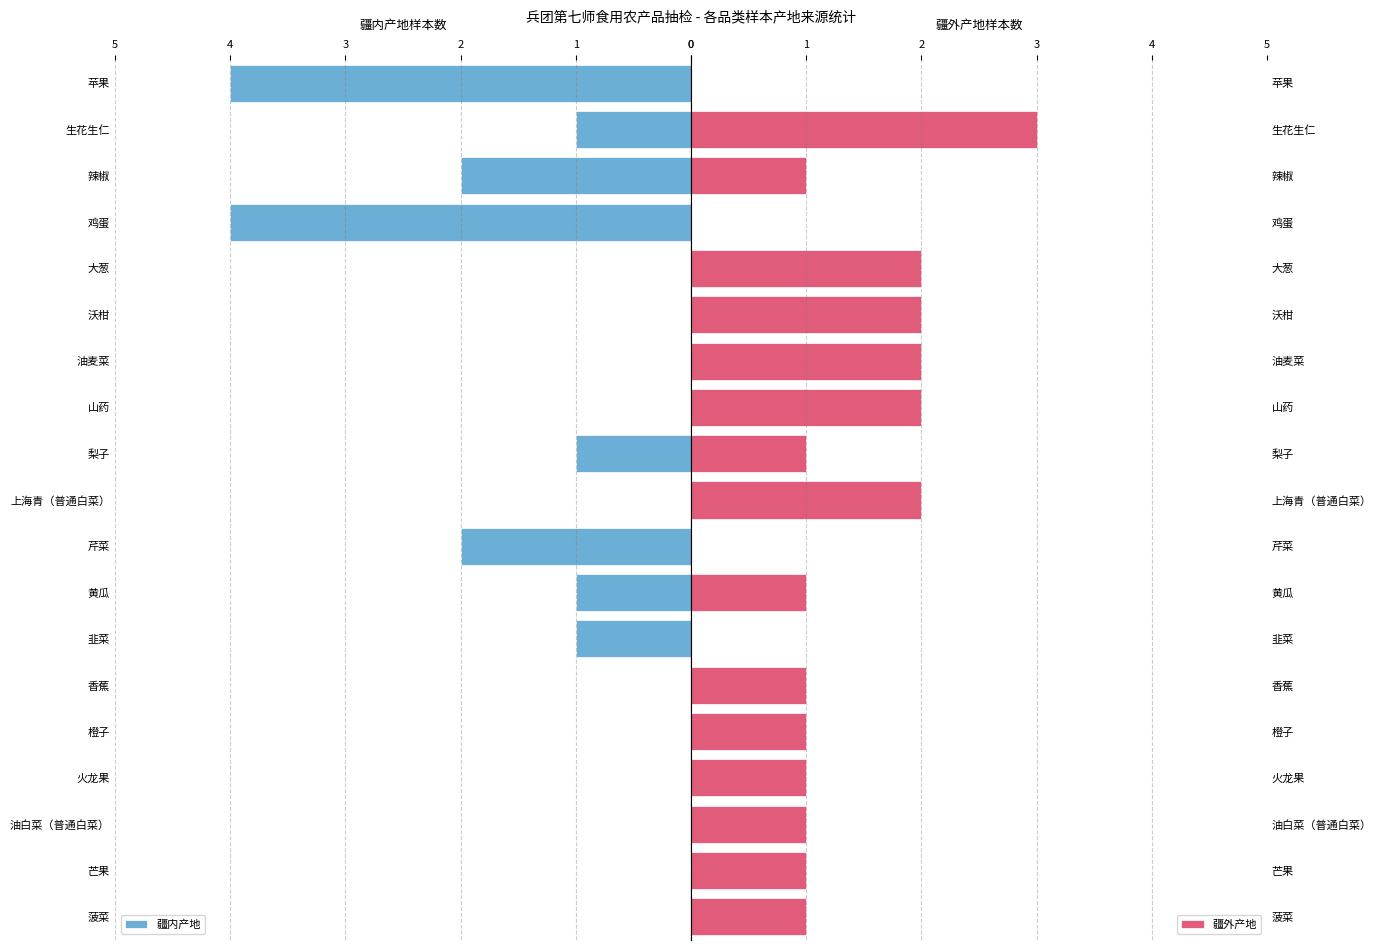

The 疆外产地 series shows 1 at 香蕉. True or false?

True